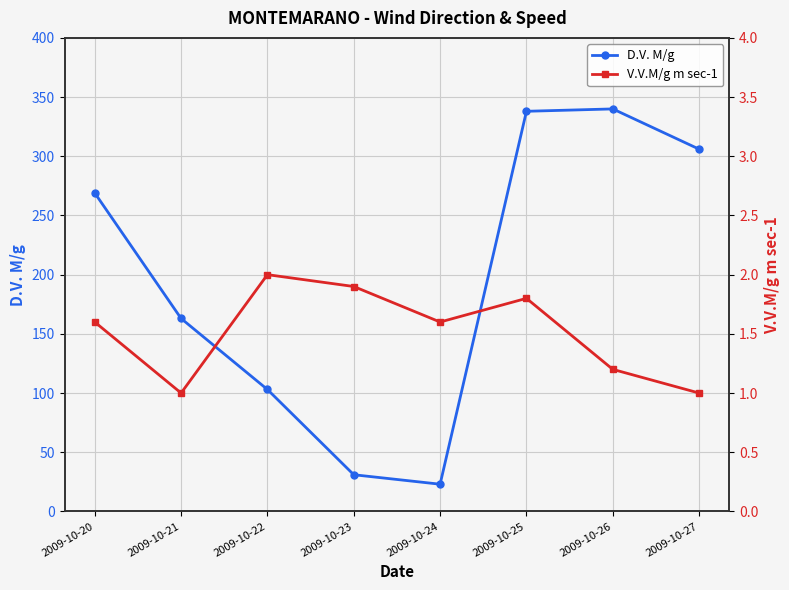

Count the V.V.M/g m sec-1 values in the range 1 to 2.

8